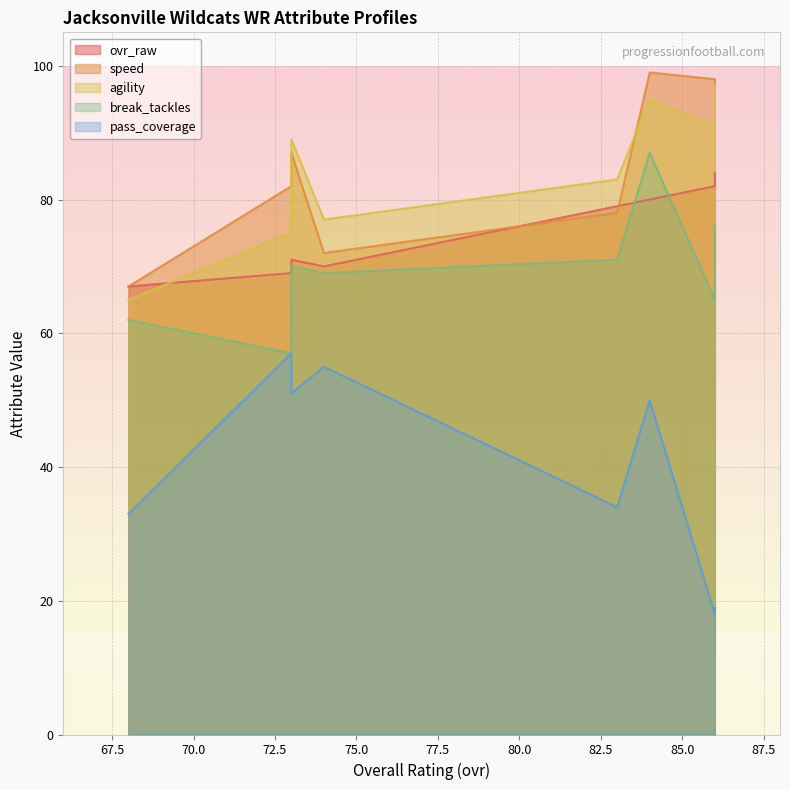

What is the sum of all pass_coverage values?

317